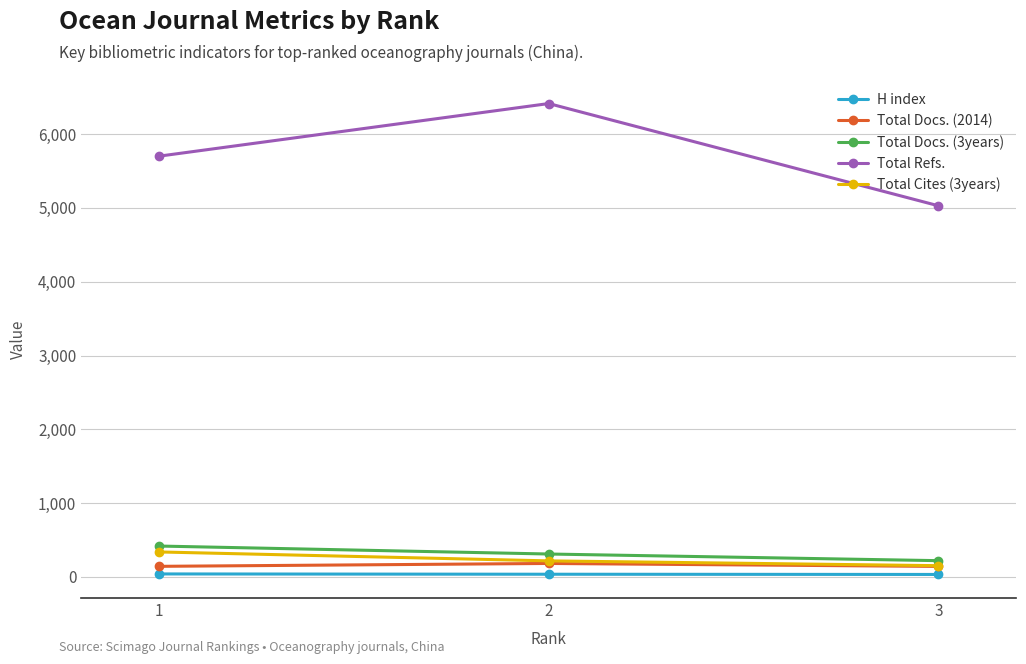

At which label does Total Cites (3years) reach its peak?

1